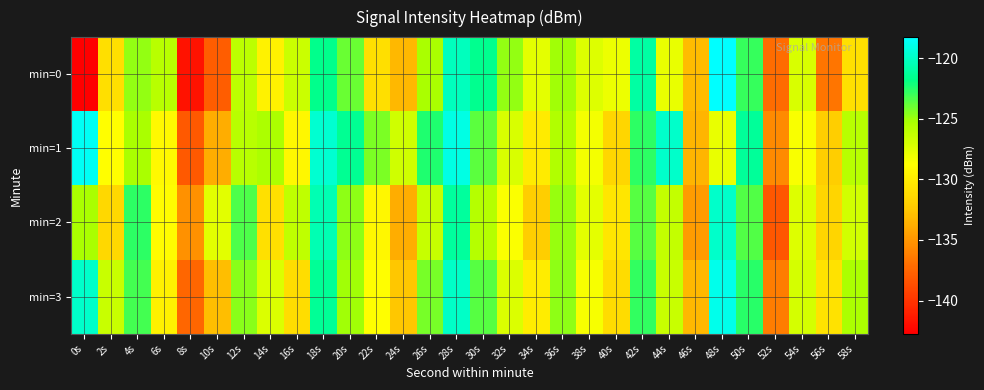

List the series in order of their peak value, lowest first.

min=2, min=3, min=1, min=0